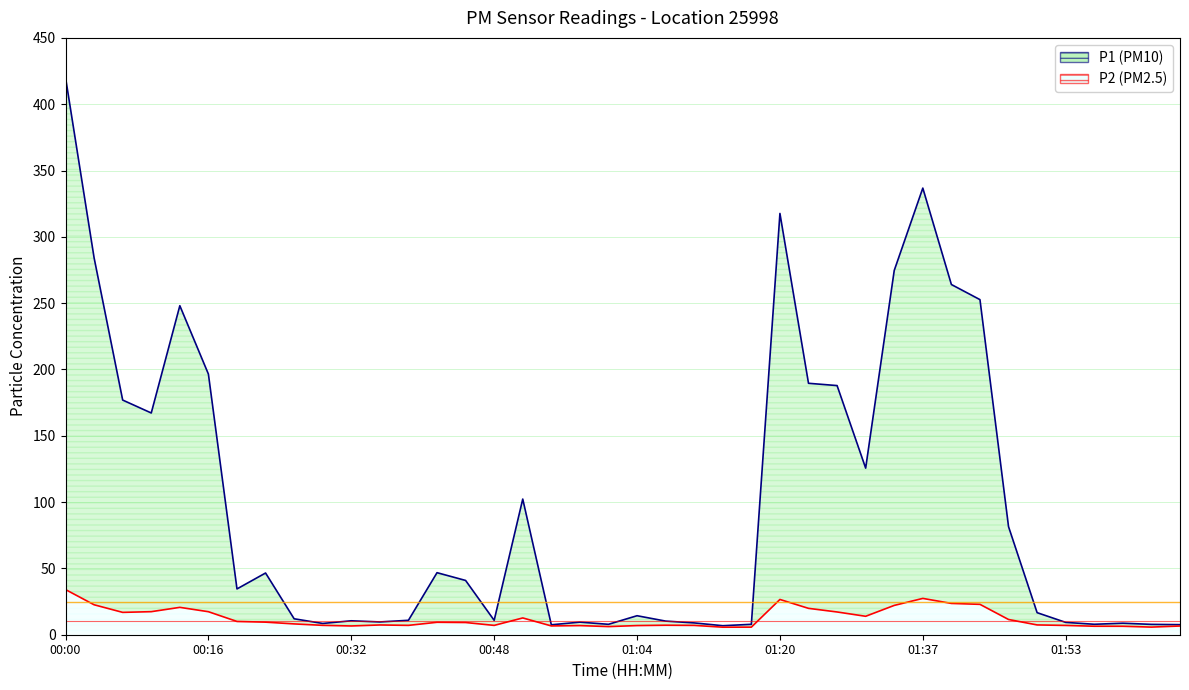

Read the P2 value at 00:16.

17.4